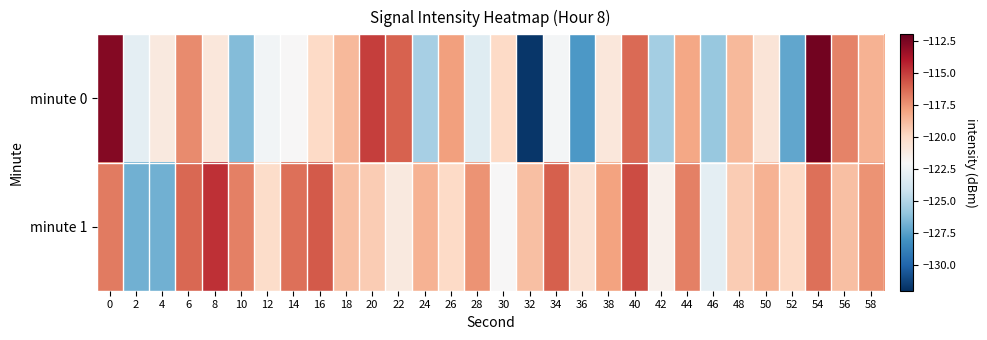

Reading left to right, what are all the values shown in this chart?

minute 0: 0=-112.8	2=-122.9	4=-121.0	6=-117.2	8=-120.9	10=-126.3	12=-122.2	14=-122.0	16=-120.0	18=-118.7	20=-115.1	22=-116.1	24=-125.3	26=-117.9	28=-123.2	30=-120.0	32=-131.7	34=-122.2	36=-127.8	38=-120.9	40=-116.3	42=-125.4	44=-118.2	46=-125.8	48=-118.8	50=-120.7	52=-127.2	54=-112.4	56=-117.1	58=-118.5
minute 1: 0=-116.8	2=-126.8	4=-126.8	6=-116.3	8=-114.7	10=-117.0	12=-120.2	14=-116.5	16=-115.9	18=-119.0	20=-119.5	22=-121.0	24=-118.5	26=-120.0	28=-117.5	30=-122.0	32=-119.0	34=-116.0	36=-120.5	38=-118.0	40=-115.5	42=-121.5	44=-117.0	46=-123.0	48=-119.5	50=-118.5	52=-120.0	54=-116.5	56=-119.0	58=-117.5